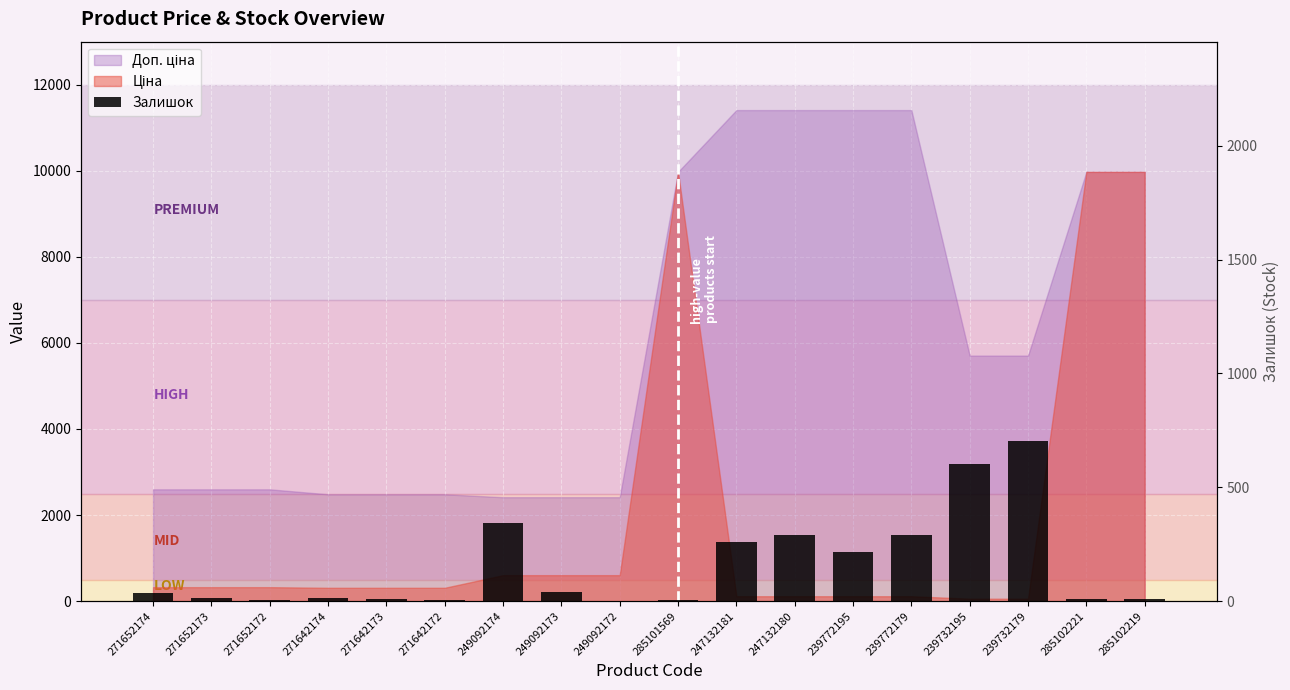

Are the bars grouped side by side (vs. stacked)?

No